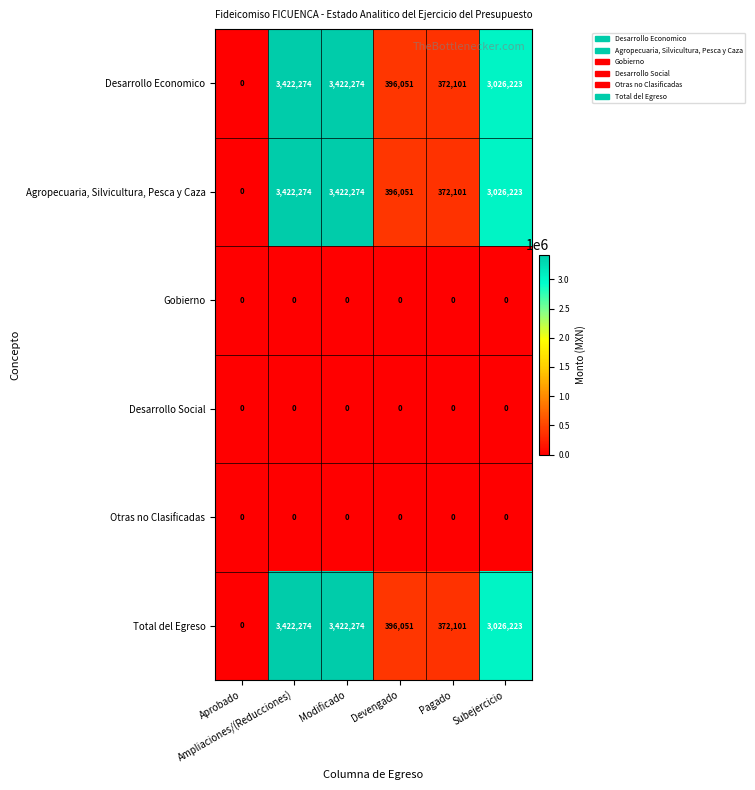

What is the difference between the maximum and minimum values in the Agropecuaria, Silvicultura, Pesca y Caza series?

3422274